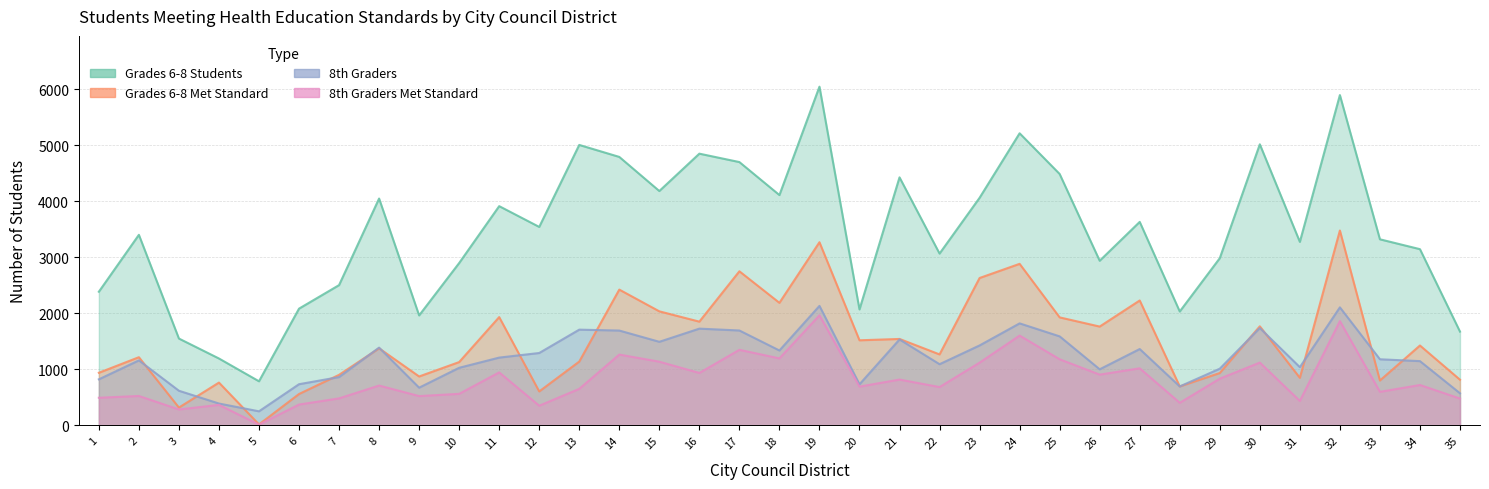

Reading right to left, extract all data points from this chart.

Grades 6-8 Students: 35=1672	34=3144	33=3320	32=5895	31=3274	30=5016	29=2983	28=2031	27=3631	26=2937	25=4486	24=5213	23=4061	22=3065	21=4426	20=2068	19=6045	18=4110	17=4699	16=4849	15=4182	14=4791	13=5005	12=3541	11=3912	10=2896	9=1961	8=4048	7=2502	6=2082	5=785	4=1192	3=1548	2=3400	1=2384
Grades 6-8 Met Standard: 35=813	34=1424	33=799	32=3477	31=847	30=1767	29=933	28=693	27=2228	26=1762	25=1926	24=2882	23=2629	22=1265	21=1541	20=1517	19=3268	18=2186	17=2749	16=1850	15=2034	14=2422	13=1137	12=604	11=1931	10=1128	9=871	8=1374	7=900	6=558	5=15	4=762	3=316	2=1215	1=937
8th Graders: 35=571	34=1145	33=1178	32=2105	31=1037	30=1736	29=1010	28=693	27=1361	26=999	25=1587	24=1819	23=1425	22=1090	21=1532	20=731	19=2131	18=1335	17=1692	16=1725	15=1490	14=1691	13=1707	12=1290	11=1208	10=1026	9=671	8=1386	7=860	6=733	5=249	4=388	3=616	2=1158	1=820
8th Graders Met Standard: 35=477	34=719	33=597	32=1860	31=434	30=1119	29=832	28=401	27=1017	26=904	25=1178	24=1601	23=1118	22=682	21=816	20=690	19=1963	18=1194	17=1347	16=934	15=1135	14=1262	13=650	12=349	11=944	10=561	9=521	8=709	7=480	6=370	5=11	4=364	3=282	2=523	1=491